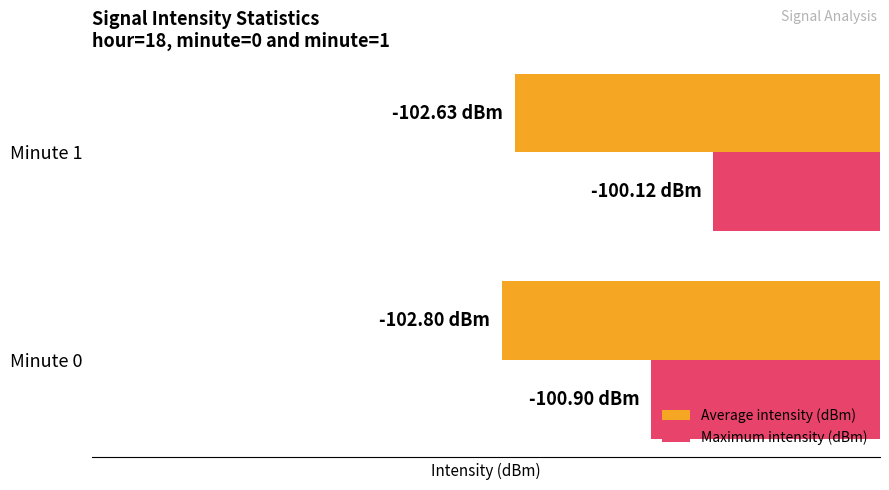

What are all the series names shown in the legend?

Average intensity (dBm), Maximum intensity (dBm)